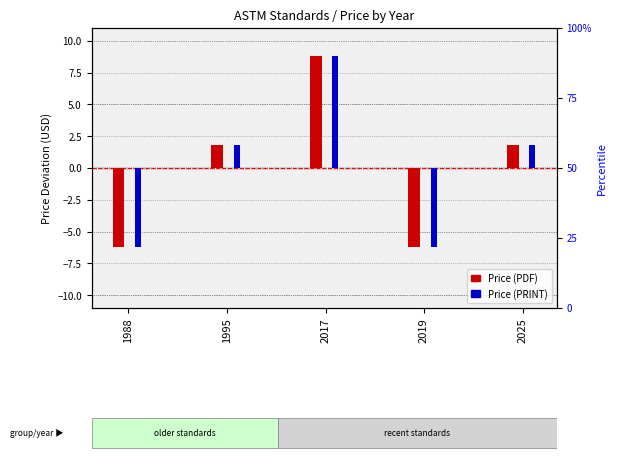

What is the value of the Price (PDF) bar at the 1st from the left?

-6.2